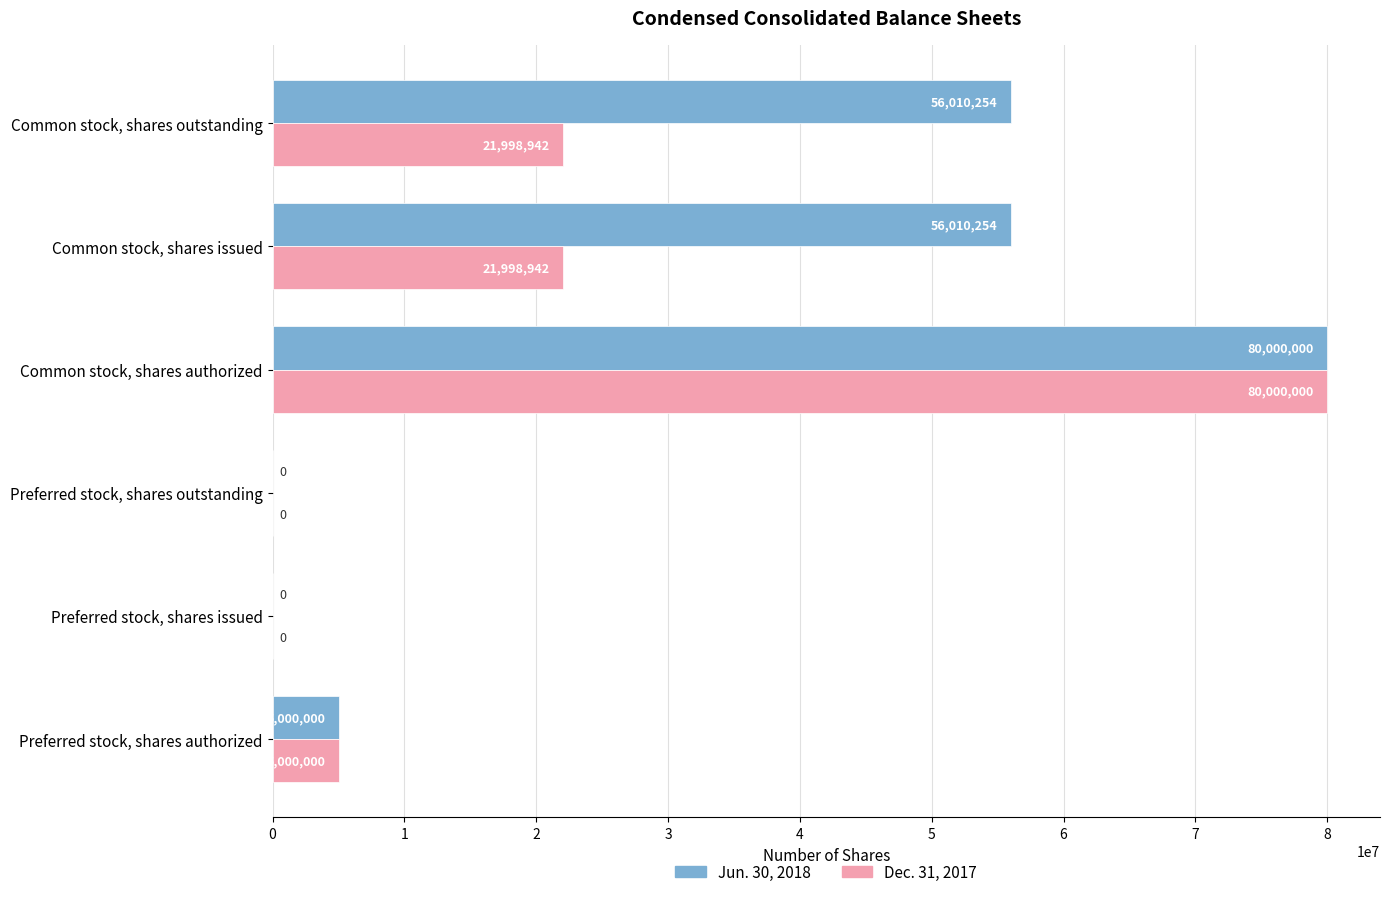

Between Preferred stock, shares authorized and Common stock, shares outstanding, which series saw the biggest shift?

Jun. 30, 2018